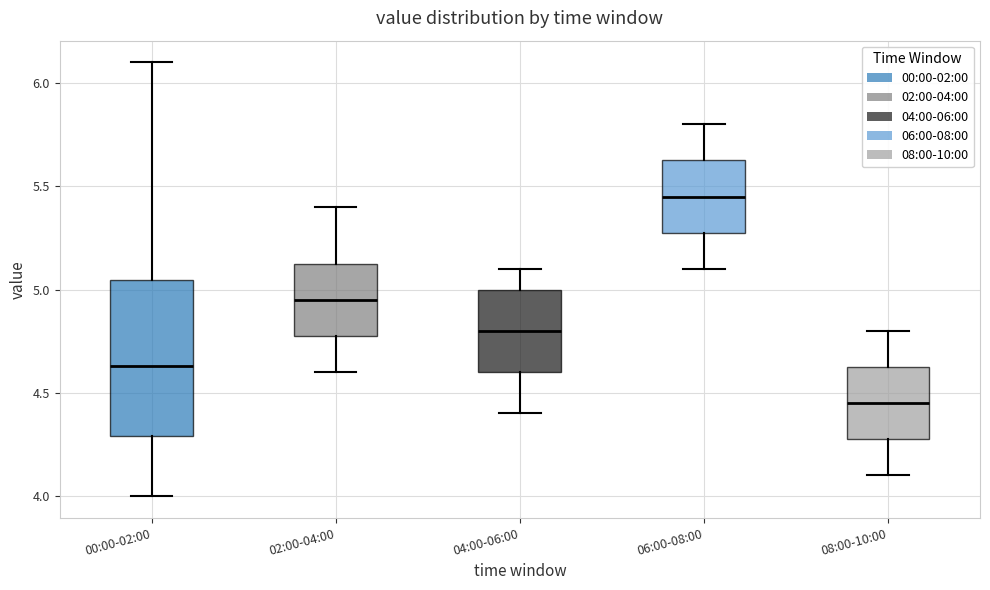

Reading left to right, transcribe this box plot: for each box, give where its median line is, the range the box spans, and where its two whiskers end, as read against the y-axis. The values are not printed on the chart, so give them approximately, as read against the axis.

00:00-02:00: median 4.65, box 4.30 to 5.05, whiskers 4.00 to 6.10
02:00-04:00: median 4.95, box 4.80 to 5.15, whiskers 4.60 to 5.40
04:00-06:00: median 4.80, box 4.60 to 5.00, whiskers 4.40 to 5.10
06:00-08:00: median 5.45, box 5.30 to 5.65, whiskers 5.10 to 5.80
08:00-10:00: median 4.45, box 4.30 to 4.65, whiskers 4.10 to 4.80